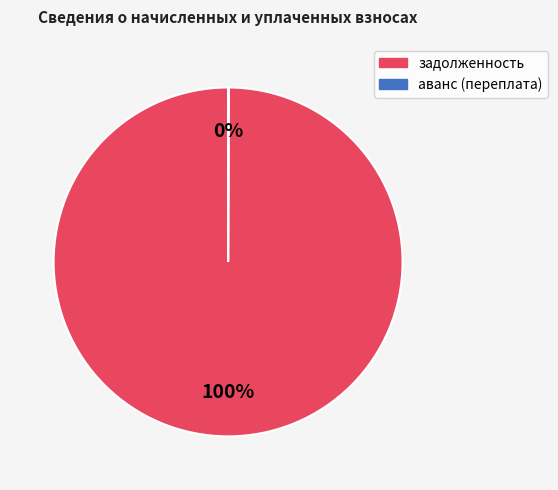

Is it true that задолженность is 87% of the pie?

False